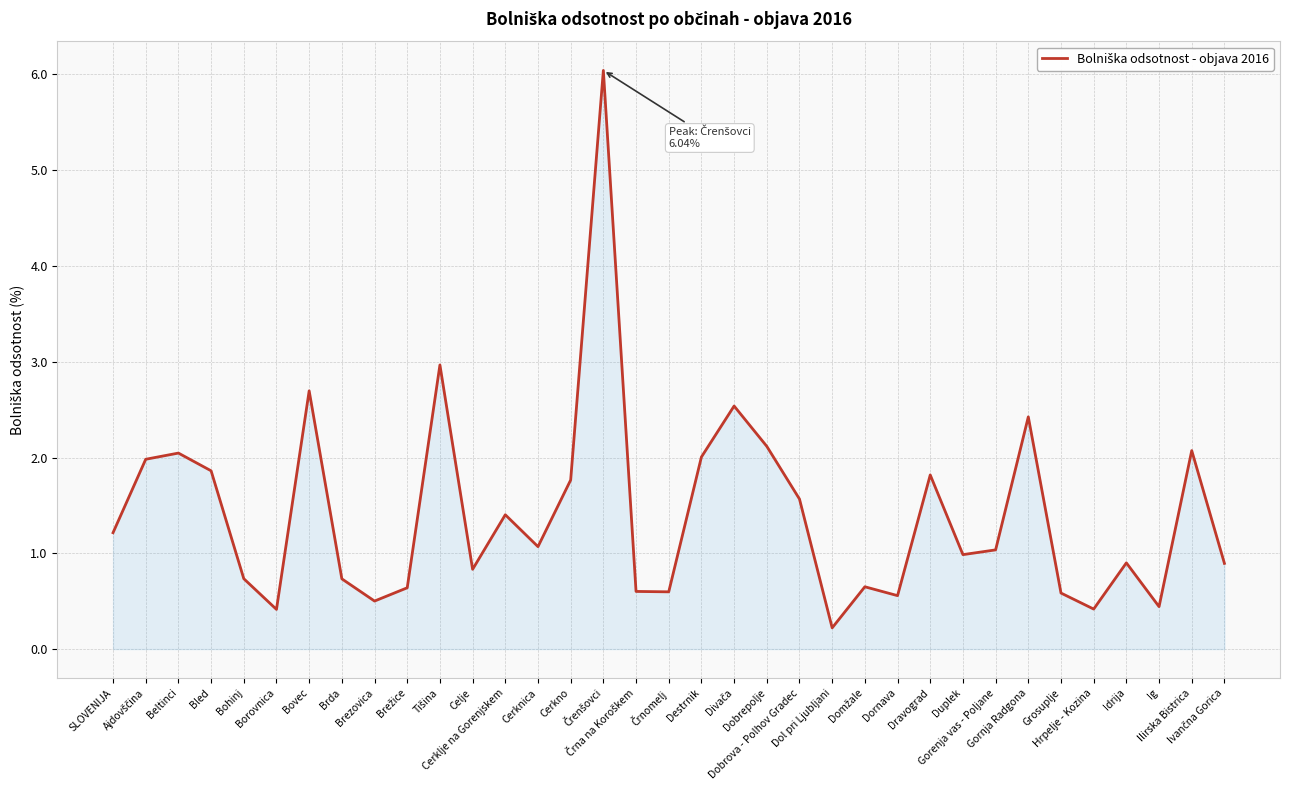

What is the difference between the maximum and minimum values?

5.8